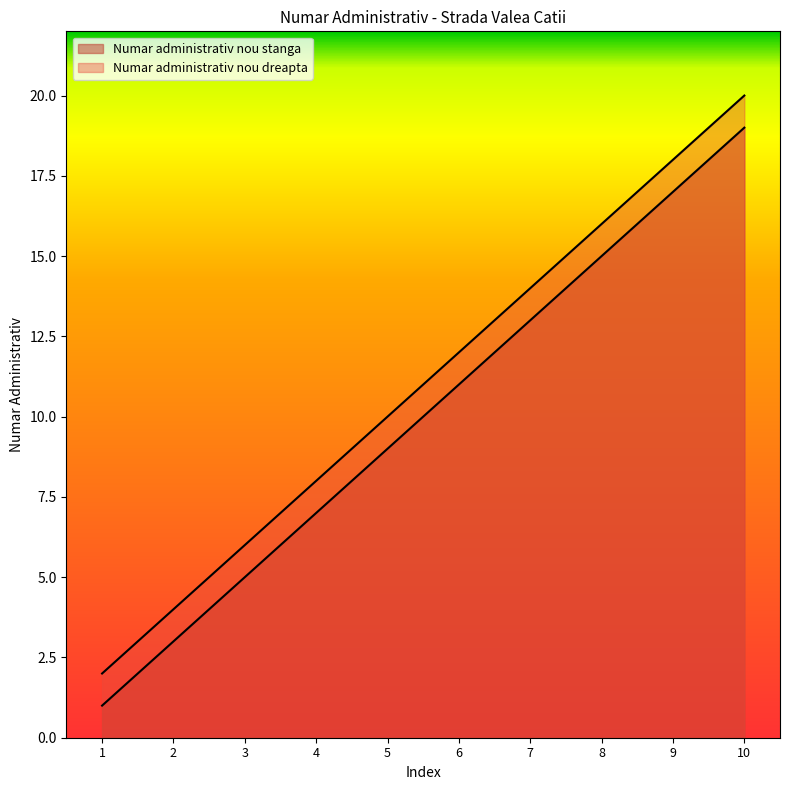

At which label does Numar administrativ nou dreapta first exceed 12?

7